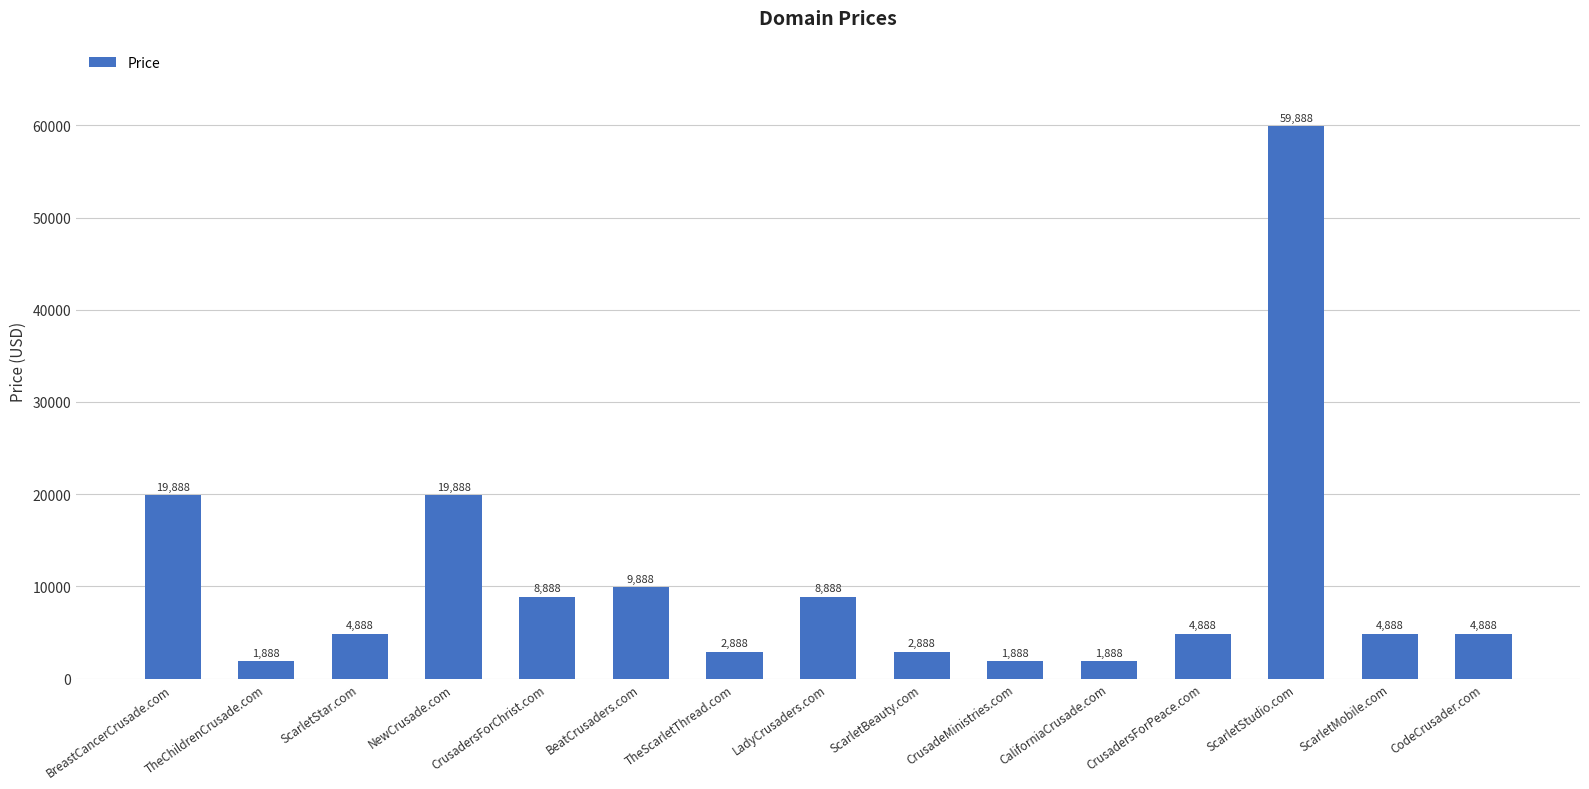

Reading left to right, list all the values displayed in this chart.

19888	1888	4888	19888	8888	9888	2888	8888	2888	1888	1888	4888	59888	4888	4888